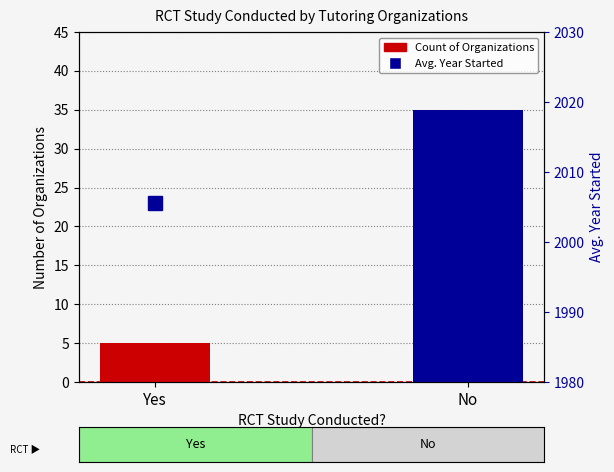

What position from the left is Yes?

1